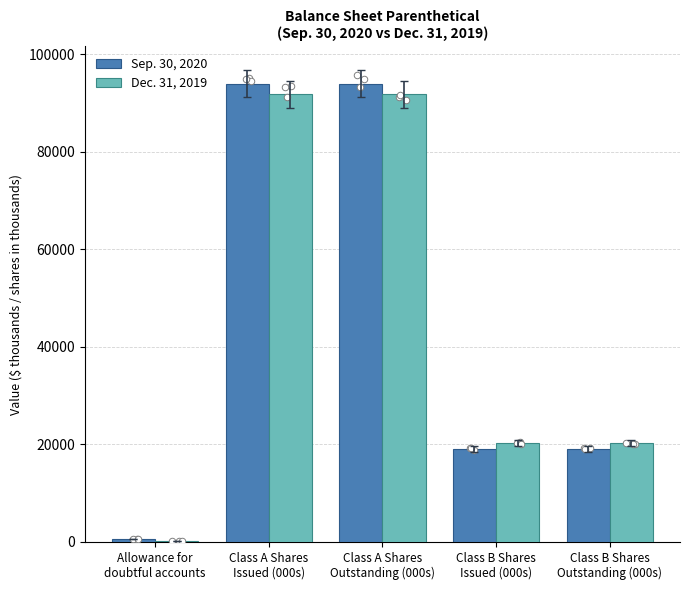

At which category is the sum across all series the highest?

Class A Shares
Issued (000s)